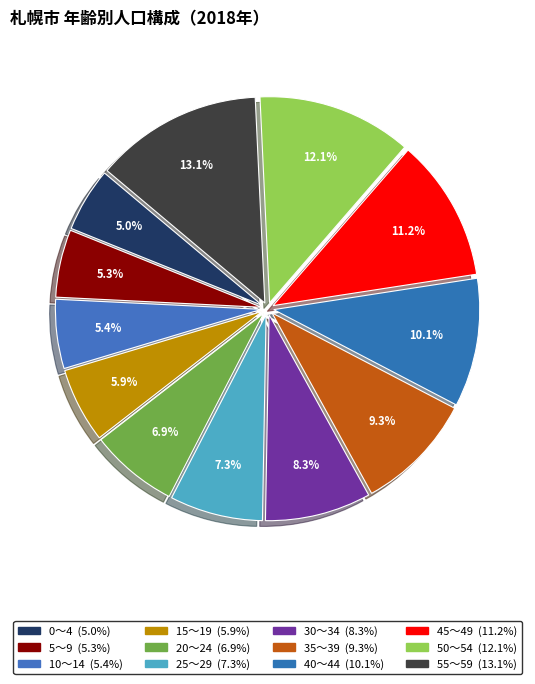

Count the number of slices in the pie.

12